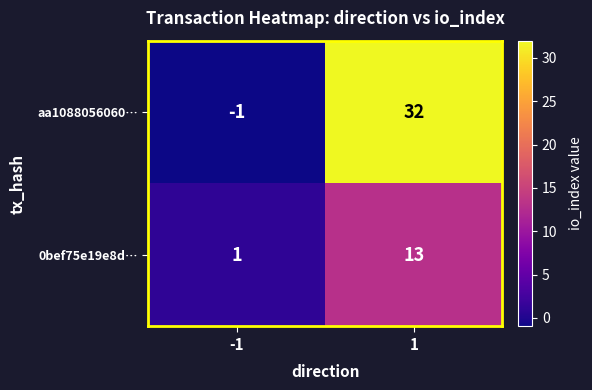

True or false: aa1088056060… has a value of 53 at 1.

False